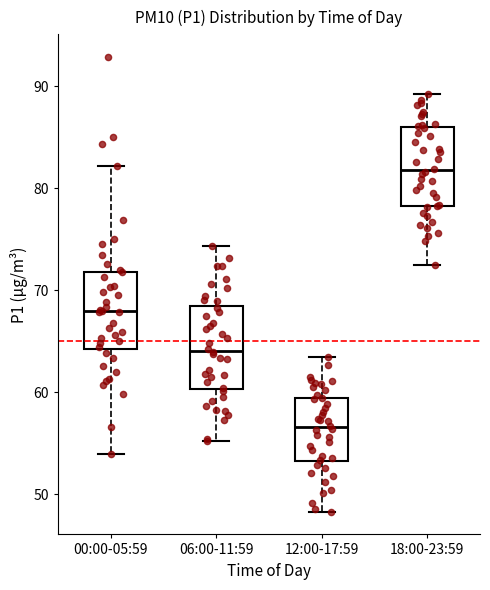

Which box's median line is the lowest?

12:00-17:59